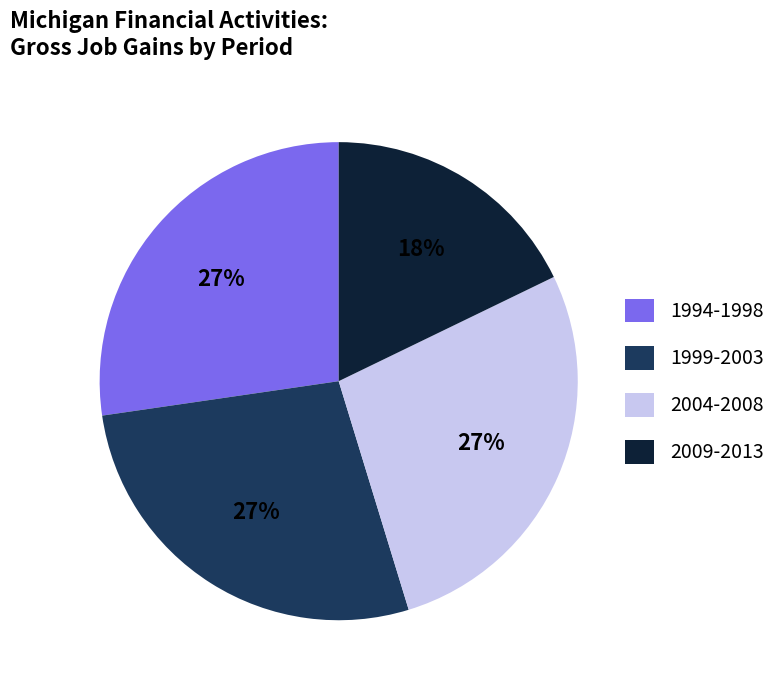

Is there a majority slice in this chart?

No